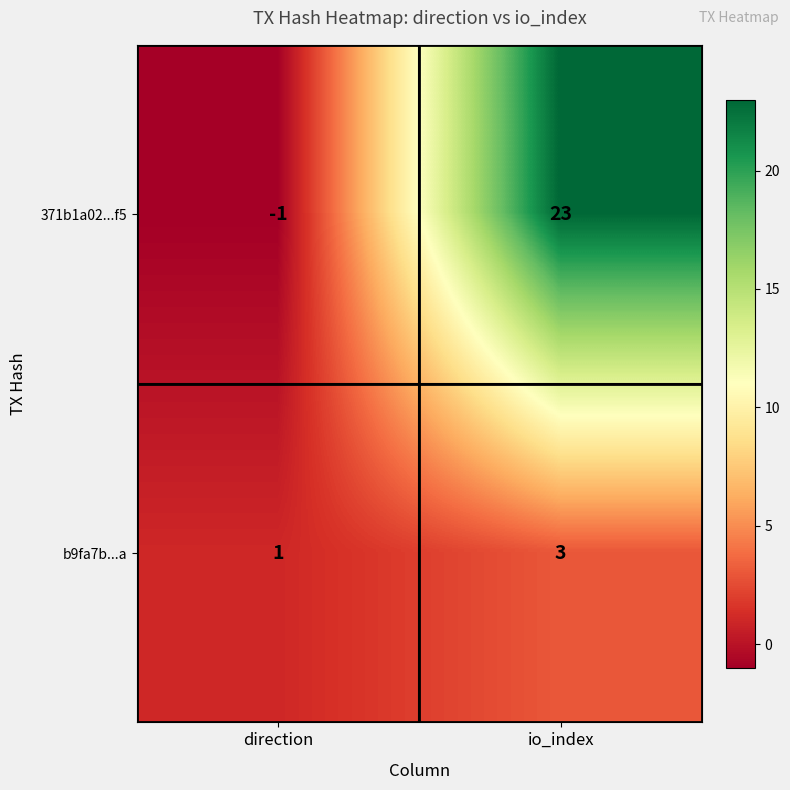

Reading left to right, list all the values displayed in this chart.

371b1a02...f5: -1	23
b9fa7b...a: 1	3